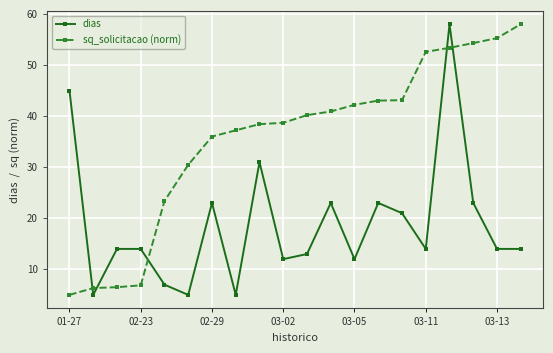

What is the value of the dias point at the 11th from the left?

13.0